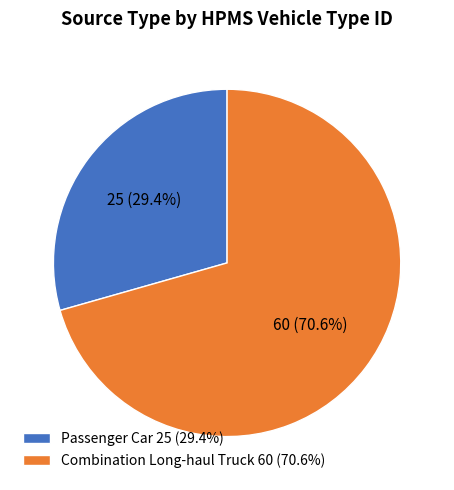

Between Passenger Car and Combination Long-haul Truck, which is larger?

Combination Long-haul Truck